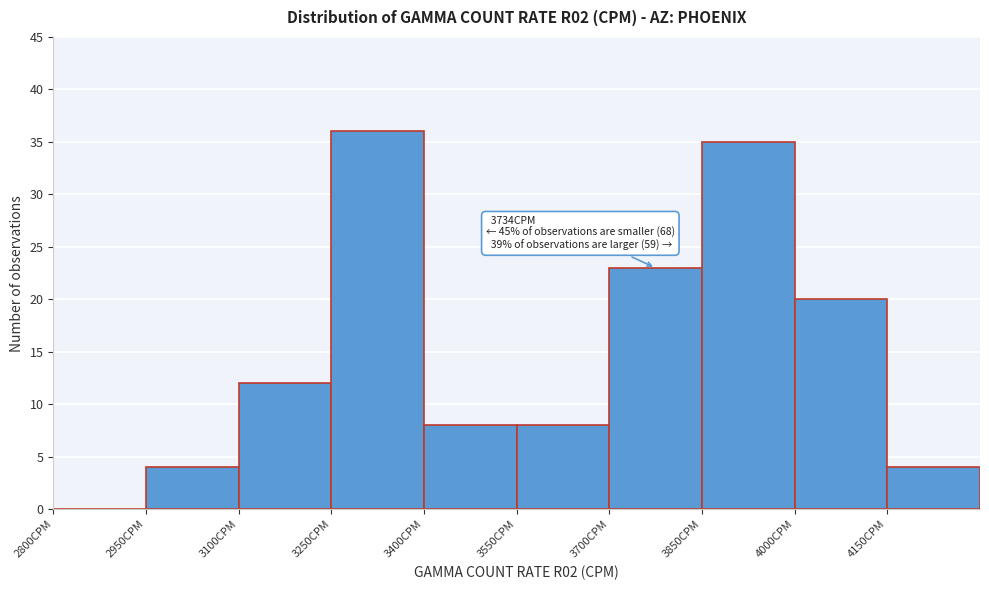

Over which range of the x-axis is the bar tallest?

3250 to 3400